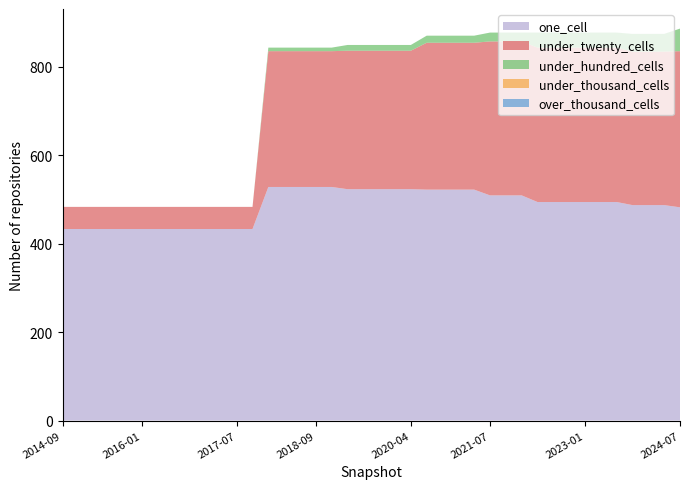

Reading right to left, extract all data points from this chart.

one_cell: 482	487	487	487	494	494	494	494	494	494	509	509	509	522	522	522	522	523	523	523	523	523	528	528	528	528	528	433	433	433	433	433	433	433	433	433	433	433	433	433
under_twenty_cells: 353	347	347	347	349	349	349	349	349	349	348	348	348	332	332	332	332	313	313	313	313	313	307	307	307	307	307	50	50	50	50	50	50	50	50	50	50	50	50	50
under_hundred_cells: 51	40	40	40	34	34	34	34	34	34	20	20	20	16	16	16	16	13	13	13	13	13	8	8	8	8	8	0	0	0	0	0	0	0	0	0	0	0	0	0
under_thousand_cells: 0	0	0	0	0	0	0	0	0	0	0	0	0	0	0	0	0	0	0	0	0	0	0	0	0	0	0	0	0	0	0	0	0	0	0	0	0	0	0	0
over_thousand_cells: 0	0	0	0	0	0	0	0	0	0	0	0	0	0	0	0	0	0	0	0	0	0	0	0	0	0	0	0	0	0	0	0	0	0	0	0	0	0	0	0